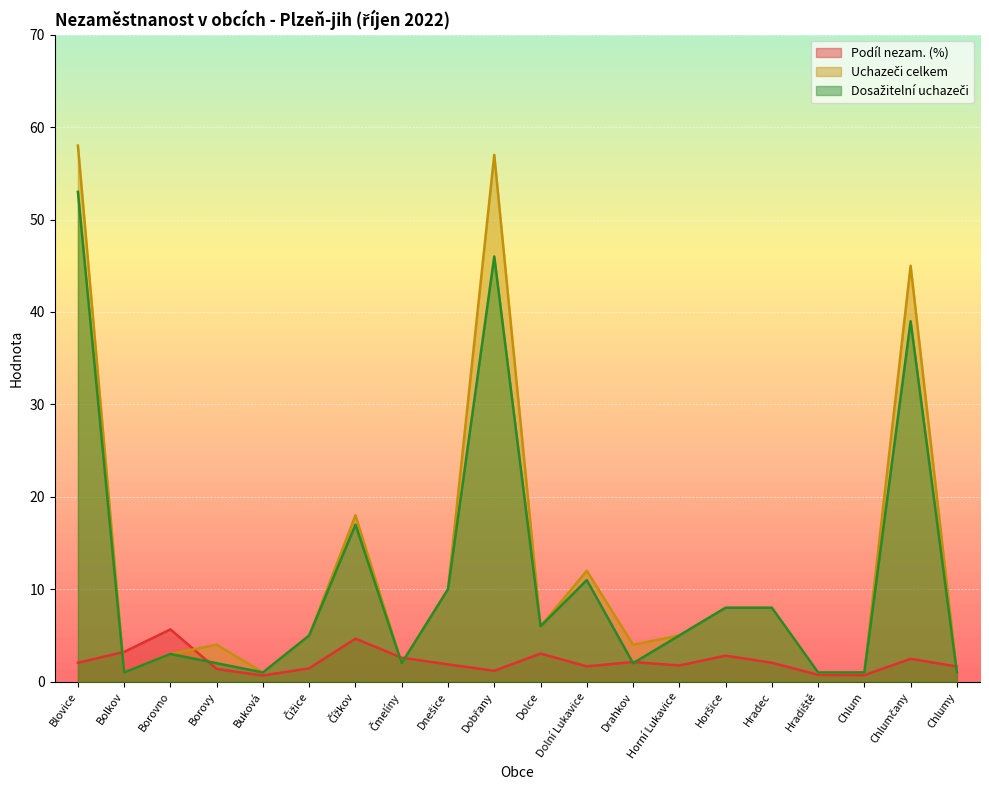

How many times do Podíl nezam. (%) and Dosažitelní uchazeči cross each other?

7